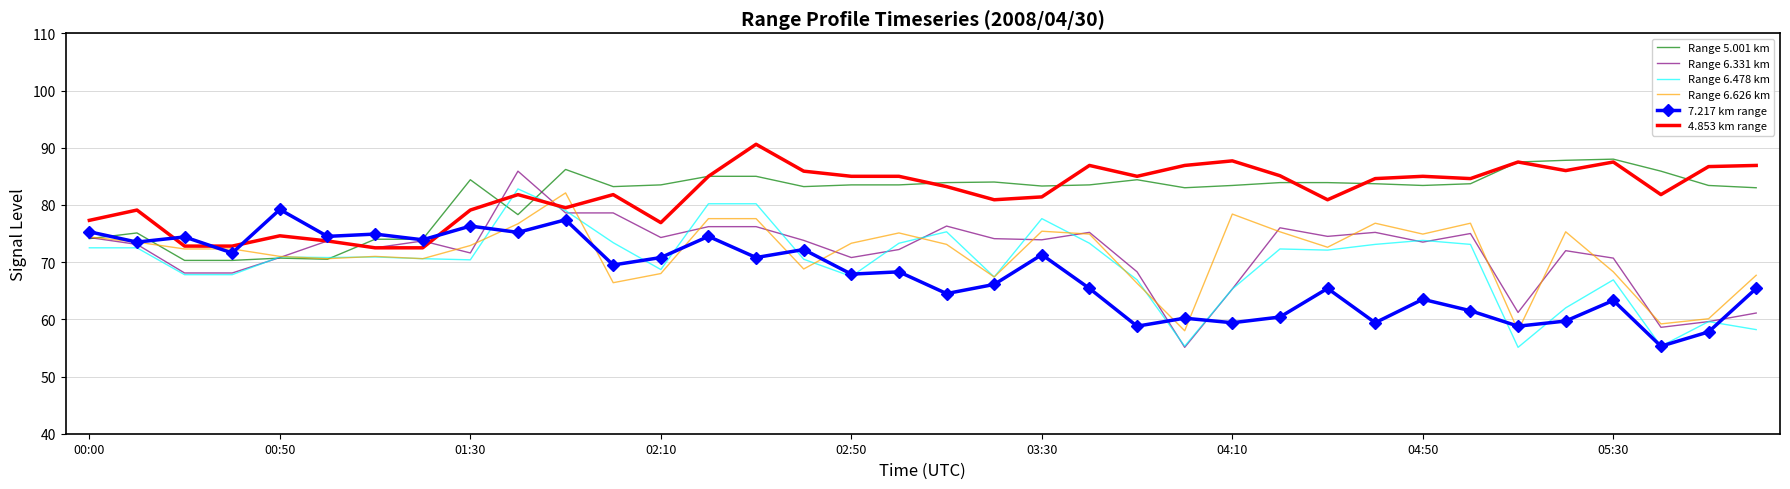

What is the highest value of the 4.853 km range series?

90.6